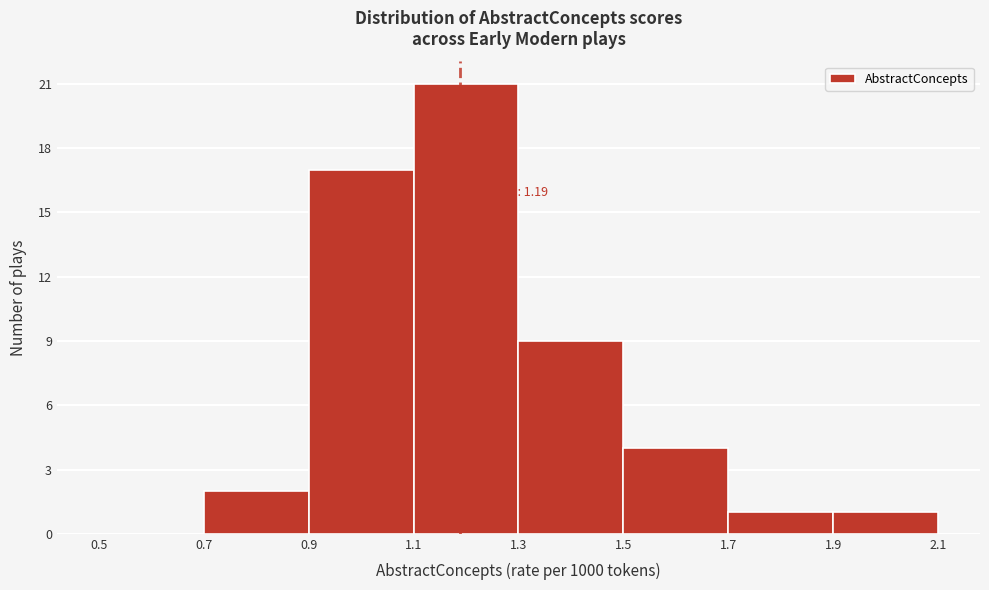

Over which range of the x-axis is the bar tallest?

1.1 to 1.3